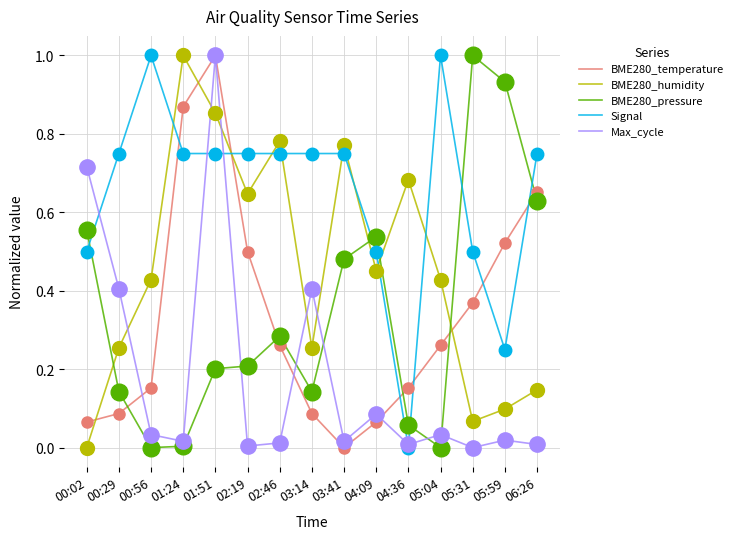

Is the value of BME280_pressure at 04:09 greater than the value of BME280_temperature at 00:56?

Yes